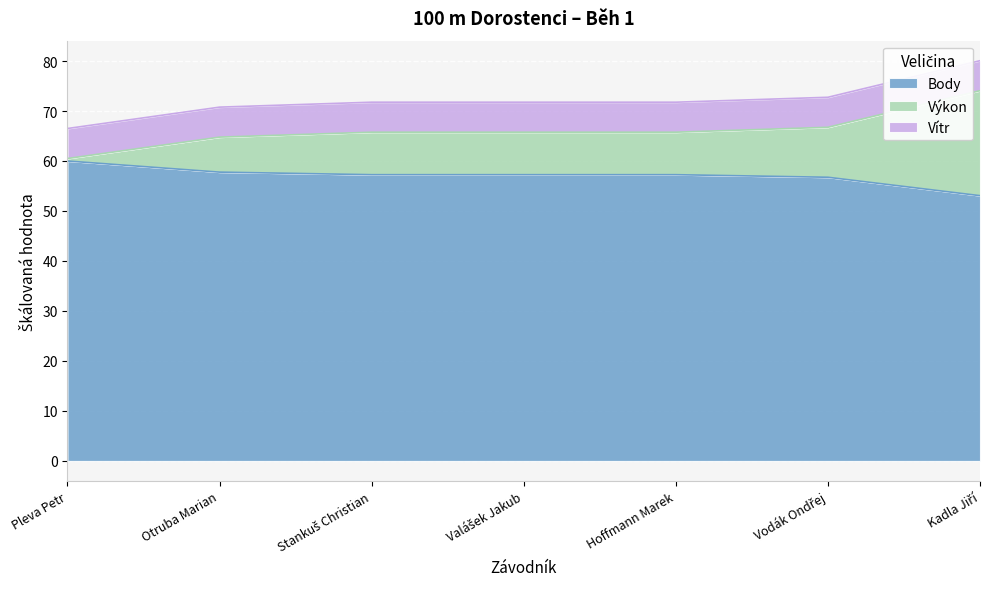

Is it true that Body equals 57.8 at Otruba Marian?

True